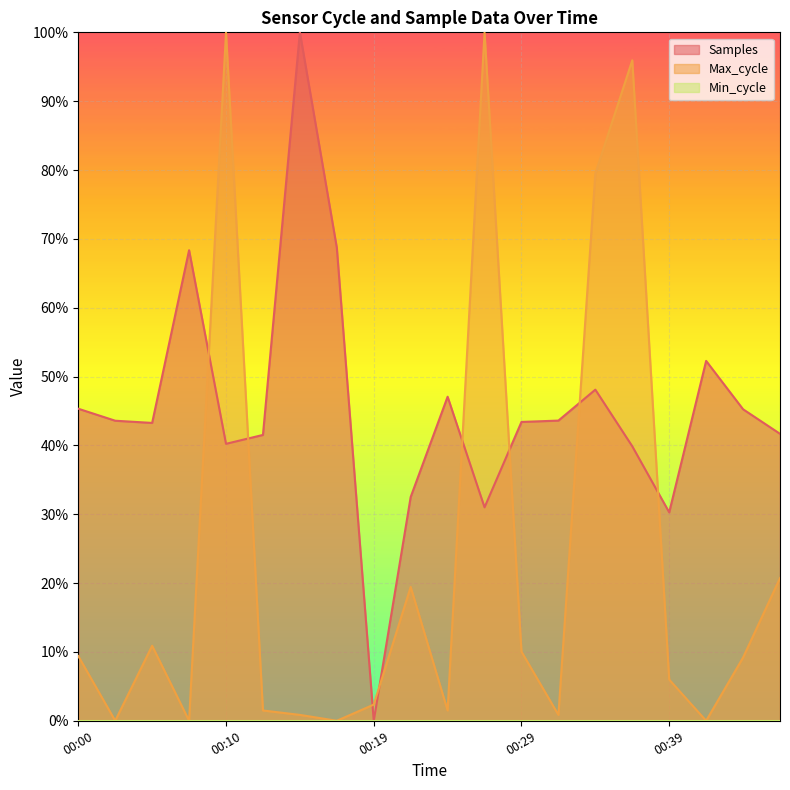

List the labels in order of Samples value, smallest first.

00:19, 00:39, 00:27, 00:22, 00:36, 00:10, 00:12, 00:46, 00:05, 00:29, 00:02, 00:31, 00:44, 00:00, 00:24, 00:34, 00:41, 00:07, 00:17, 00:15